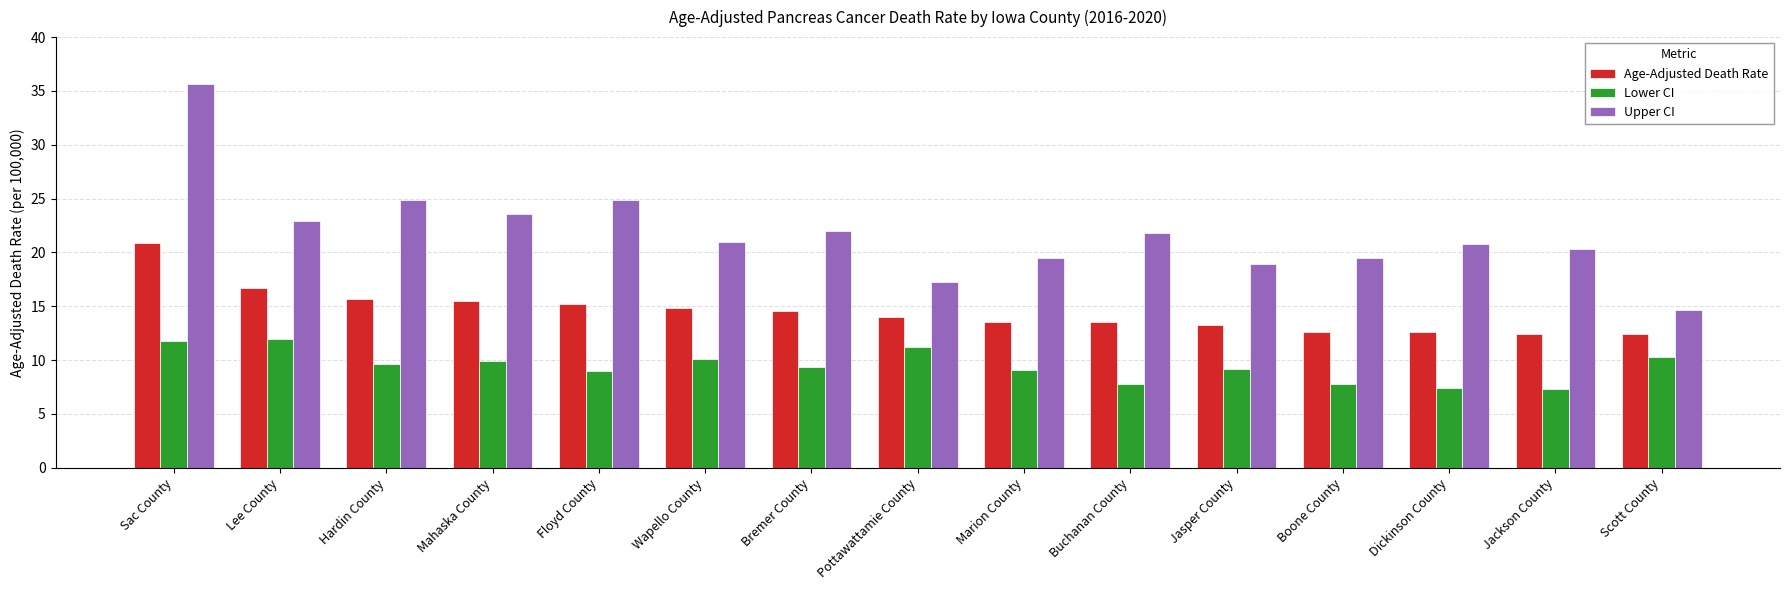

What value does the Age-Adjusted Death Rate series have at Mahaska County?

15.5